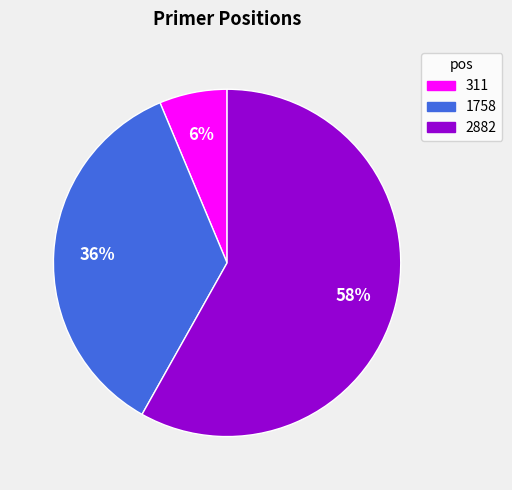

What percentage is the 2882 slice, to the nearest percent?

58%